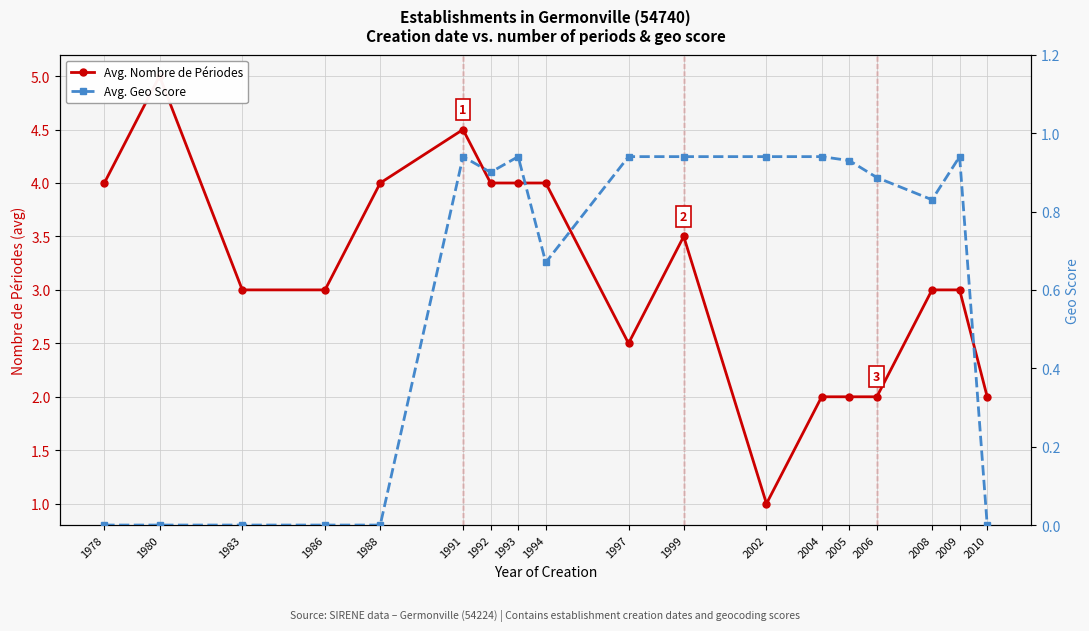

Where is Avg. Geo Score nearest to the value 0?

1978